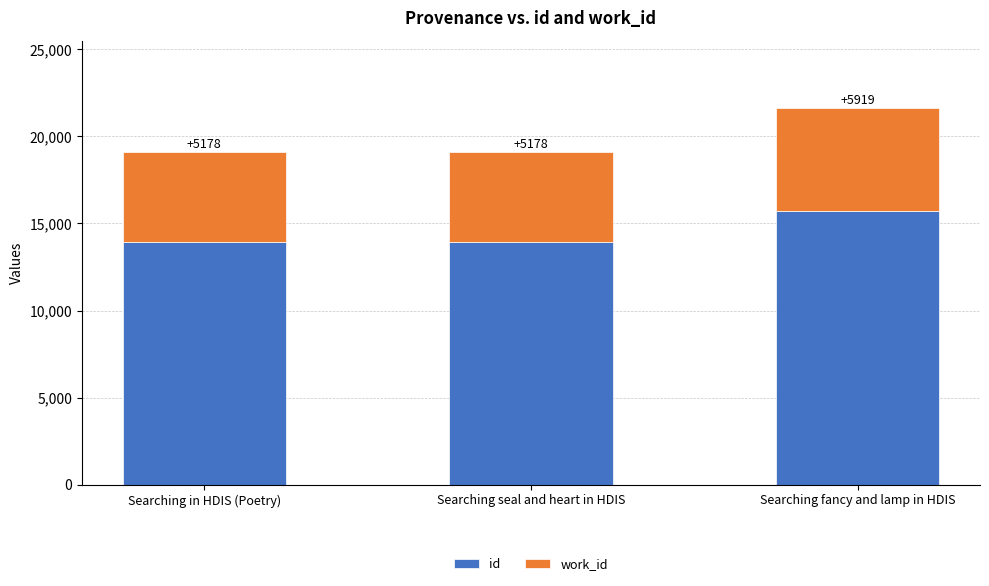

What is the value of the id bar at the 3rd from the left?

15694